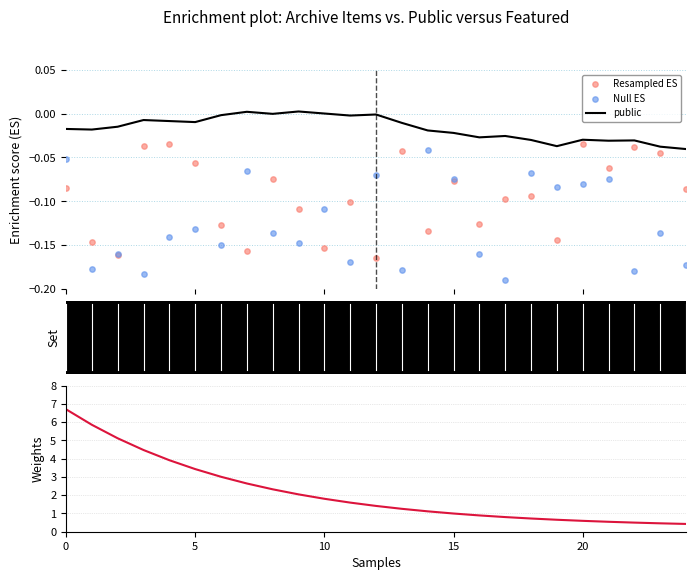

Is the value of public at 15 greater than the value of Resampled ES at 25?

Yes